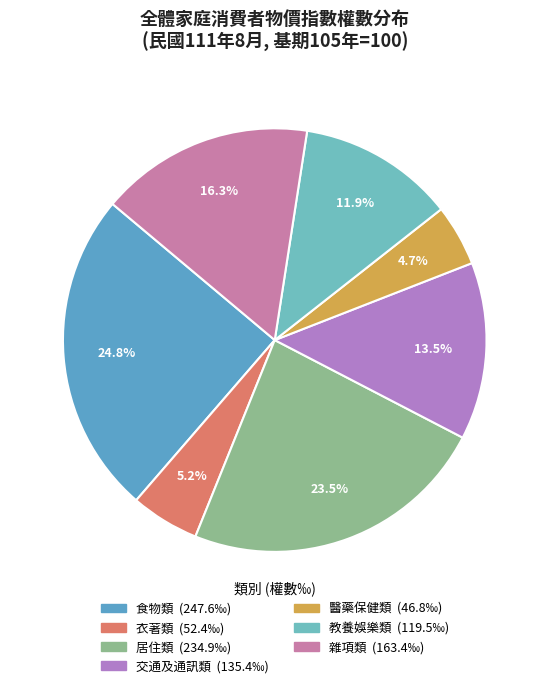

Count the number of slices in the pie.

7